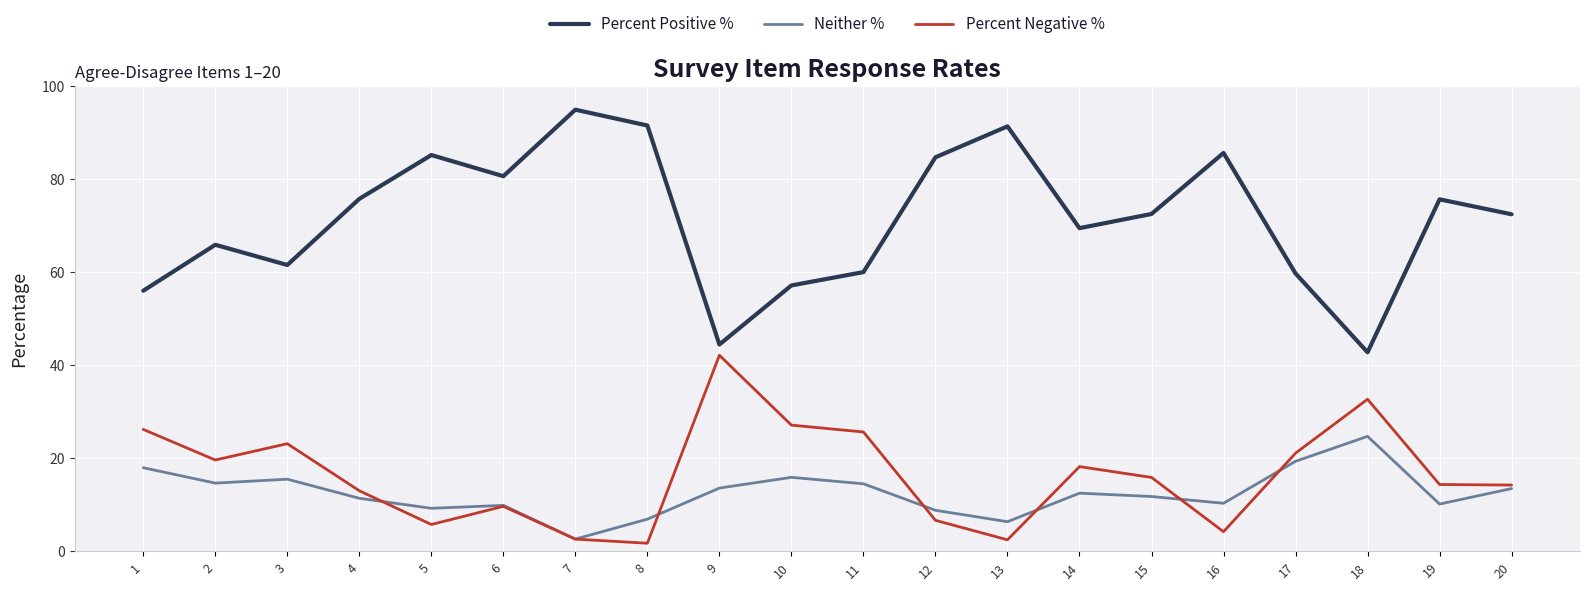

Which series has the widest spread of values?

Percent Positive %